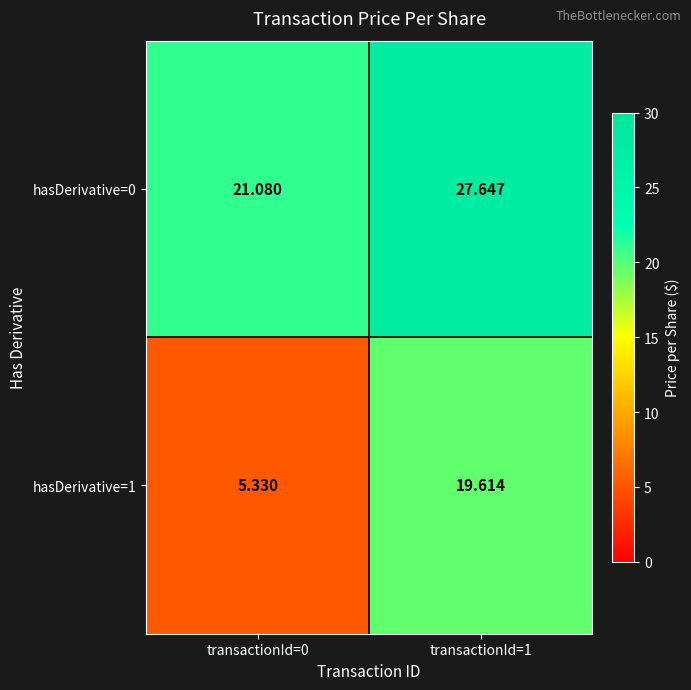

Reading left to right, extract all data points from this chart.

hasDerivative=0: transactionId=0=21.1	transactionId=1=27.6
hasDerivative=1: transactionId=0=5.3	transactionId=1=19.6